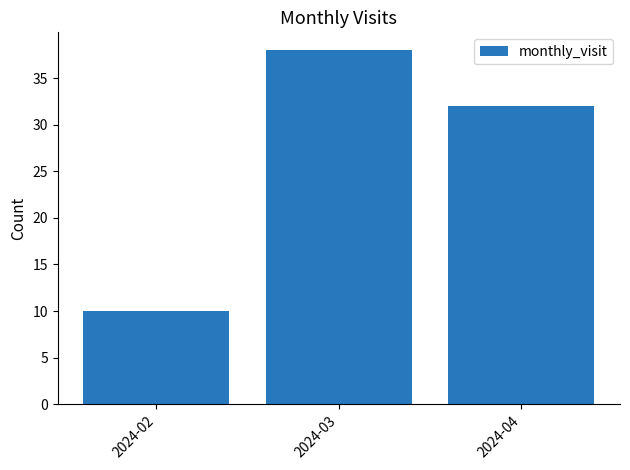

What is the greatest value displayed?

38